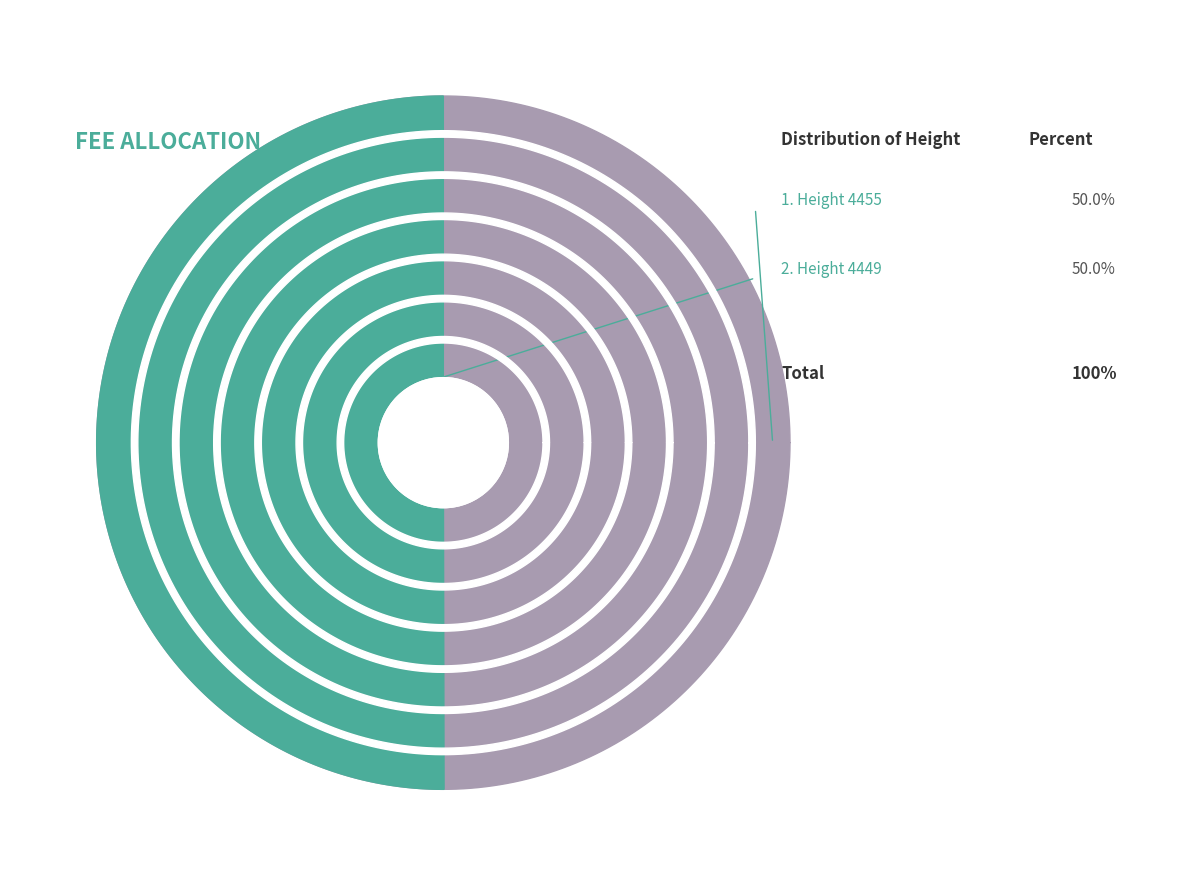

Which category has the biggest portion of the pie?

Height 4455